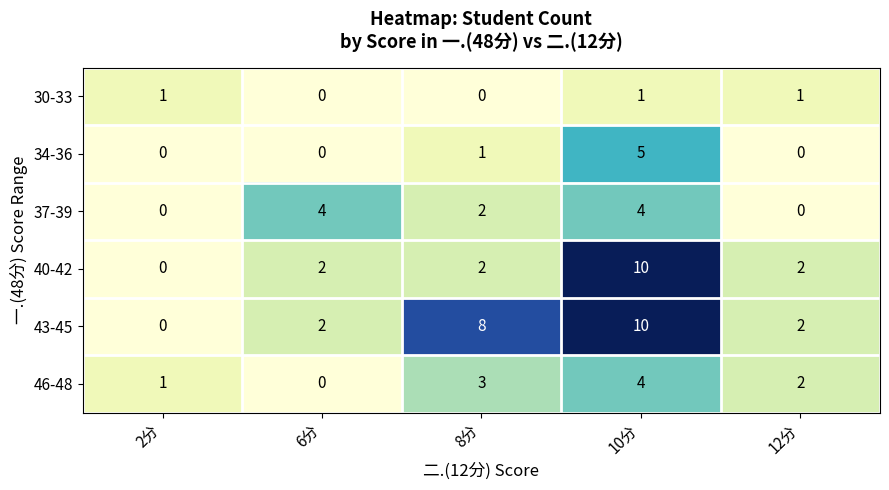

The value of 37-39 at 10分 is 6. True or false?

False